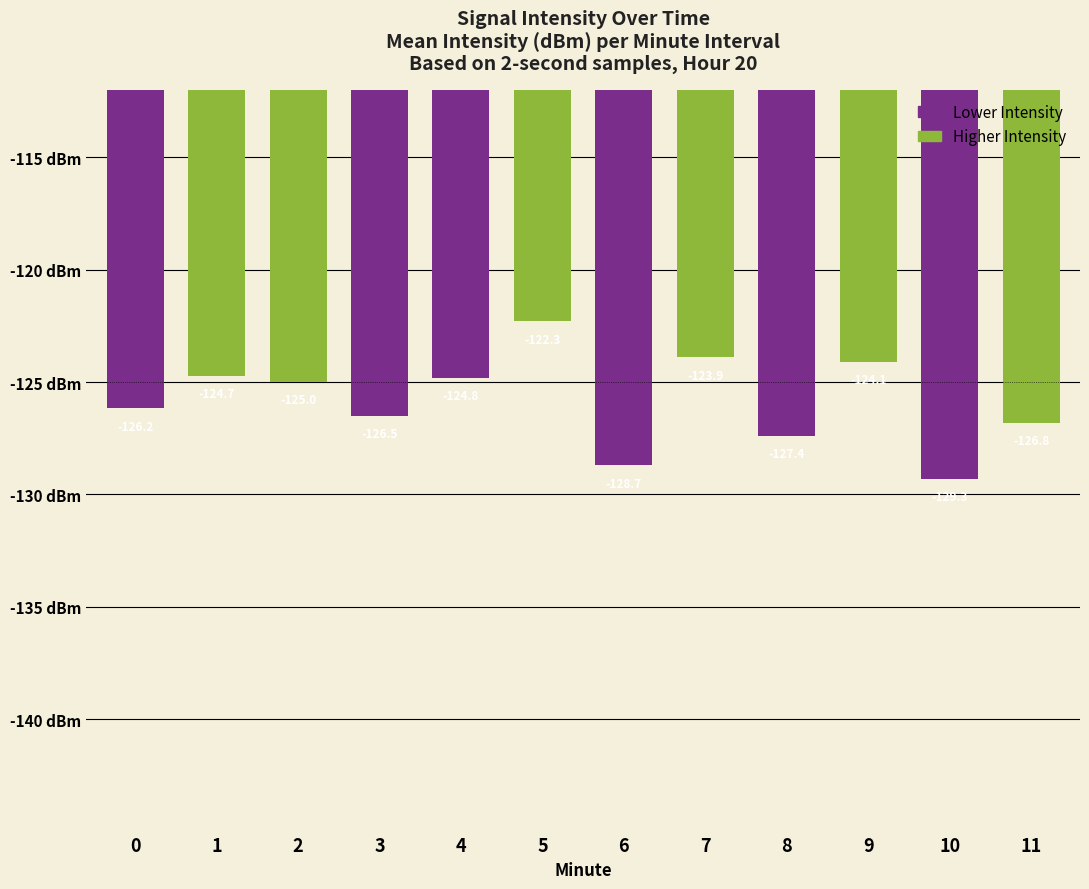

What is the difference between the maximum and minimum values?

7.0